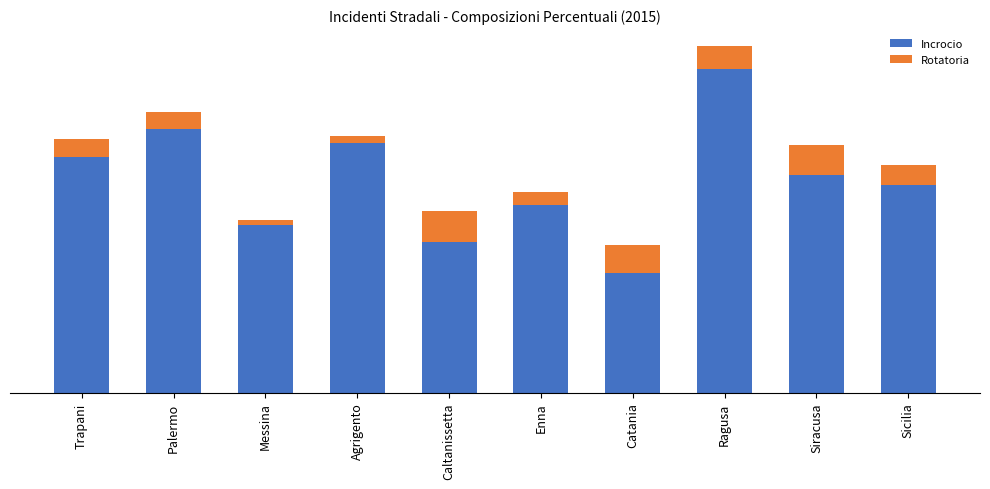

At how many categories does at least one series exceed 22?

8